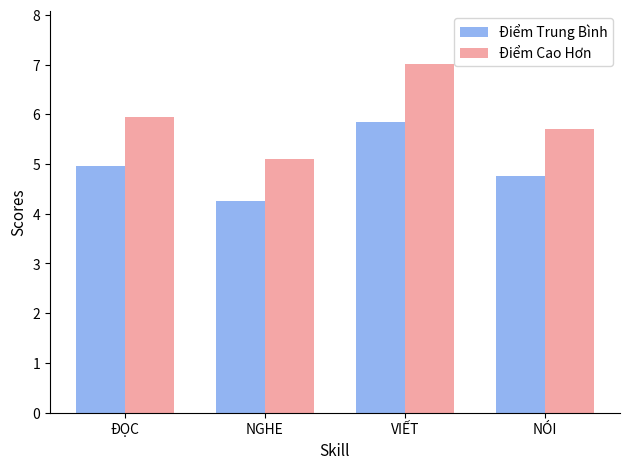

Is it true that Điểm Cao Hơn equals 5.7 at NÓI?

True